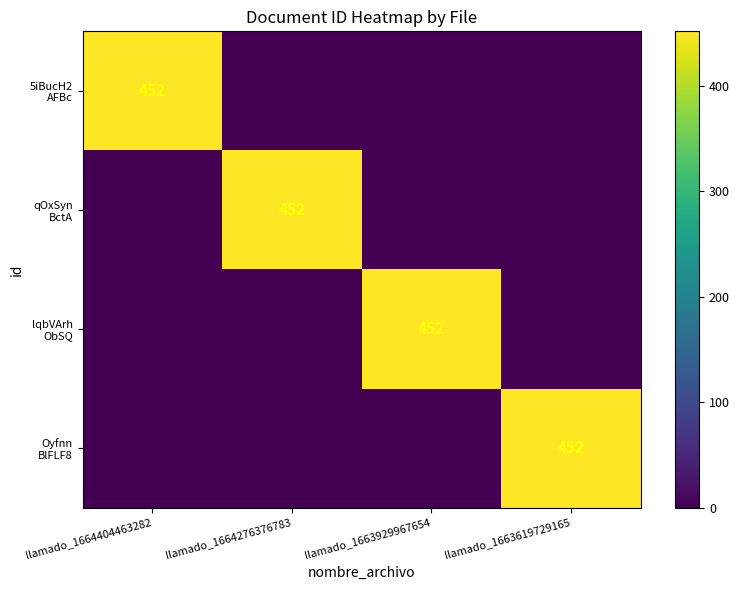

What is the highest value of the 5iBucH2 AFBc series?

452